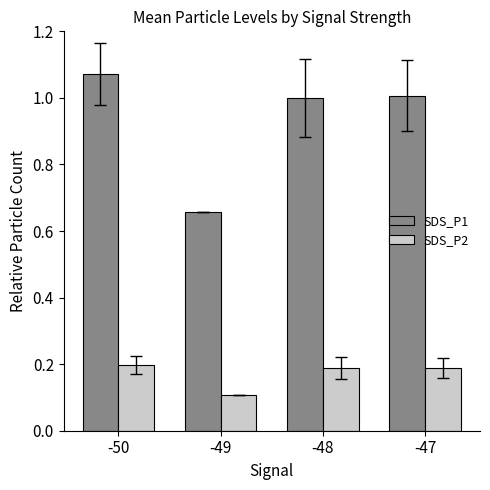

Rank the series at -50 from lowest to highest value.

SDS_P2, SDS_P1